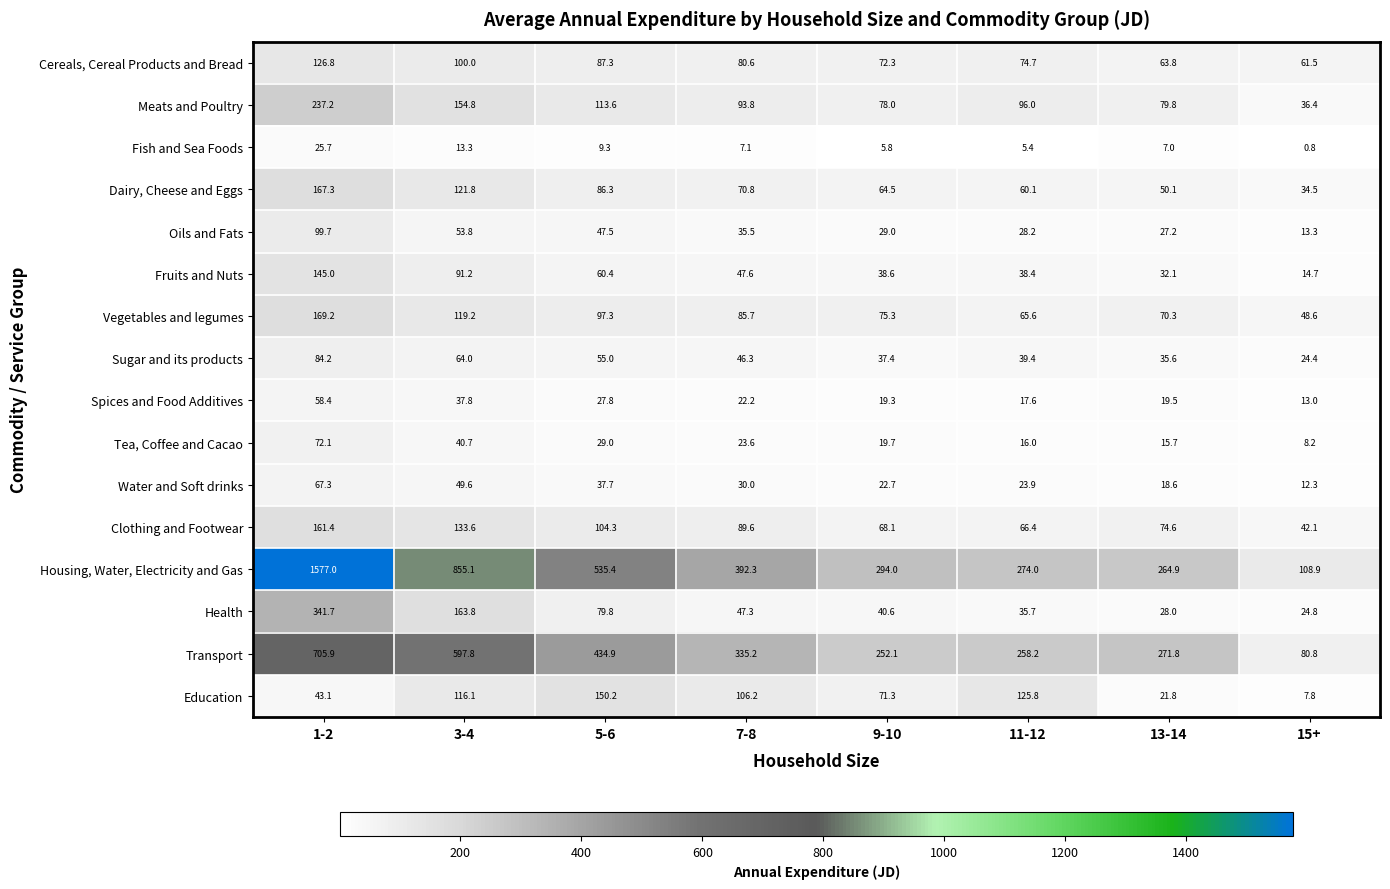

Which series has the largest total across all categories?

Housing, Water, Electricity and Gas